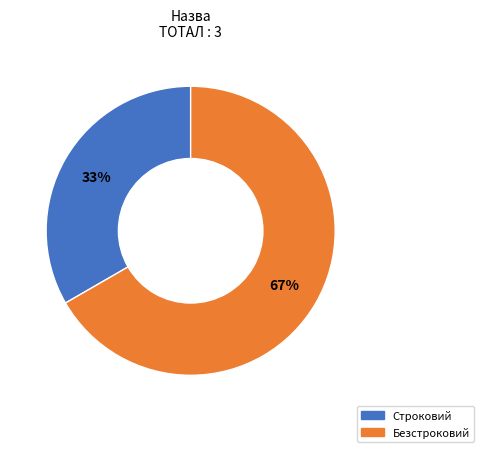

What is the ratio of the value at Строковий to the value at Безстроковий?

0.5